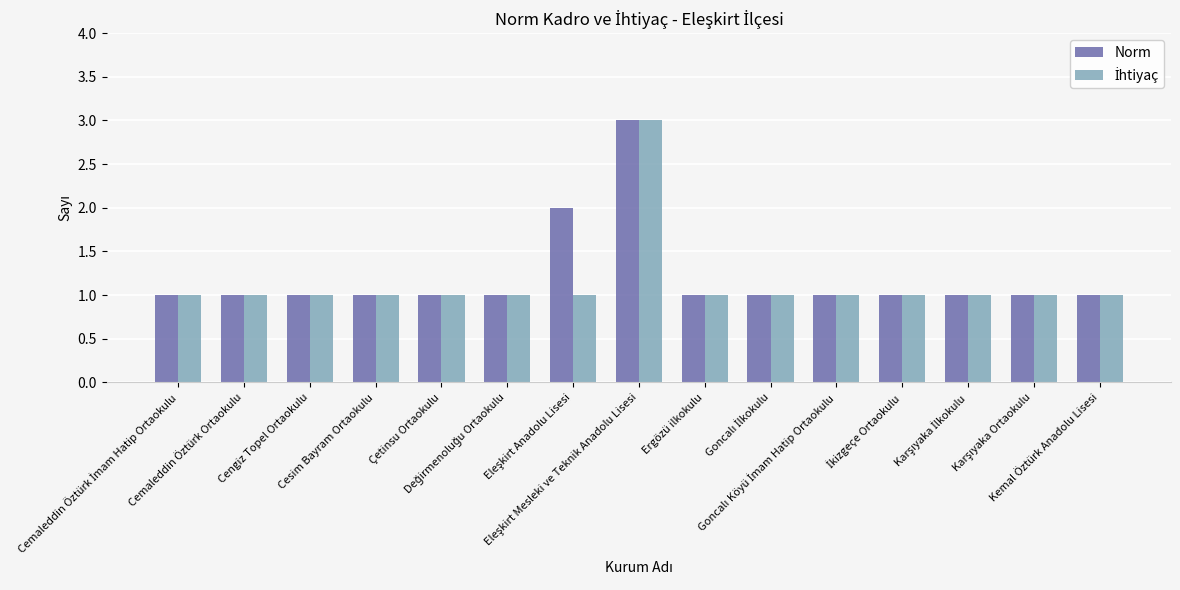

What is the sum of all Norm values?

18